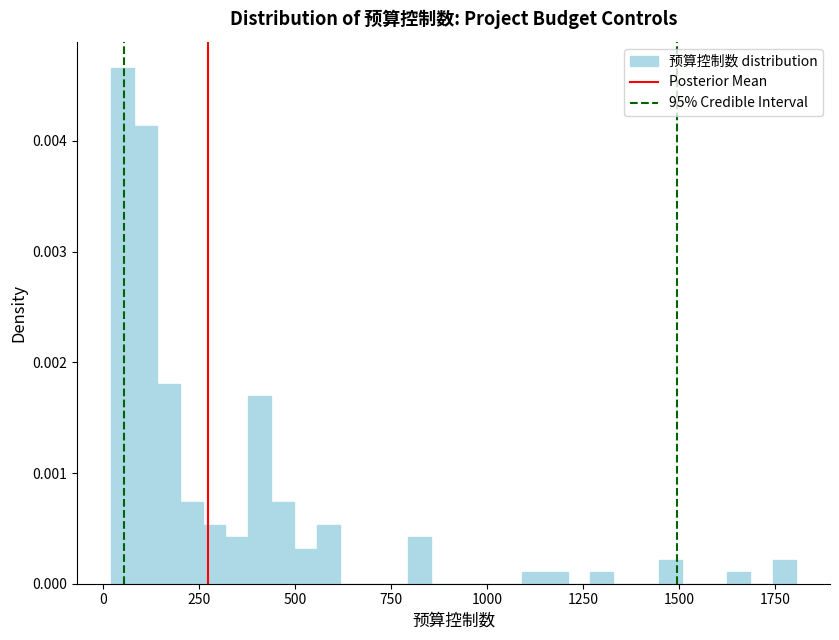

Read against the x-axis, roughly where is the centre of the tallest bar?

50